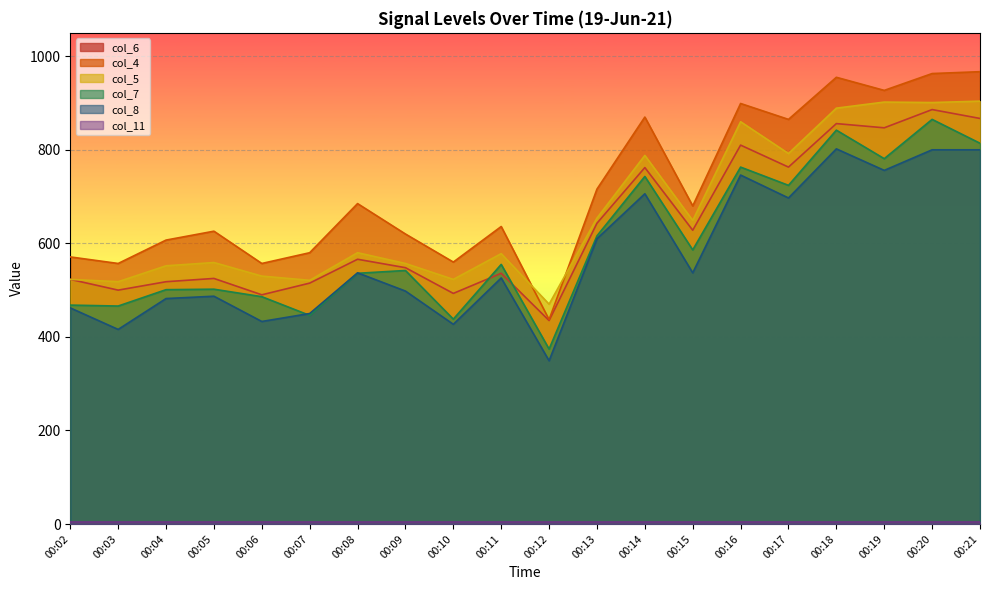

Is it true that col_6 equals 490 at 00:06?

True